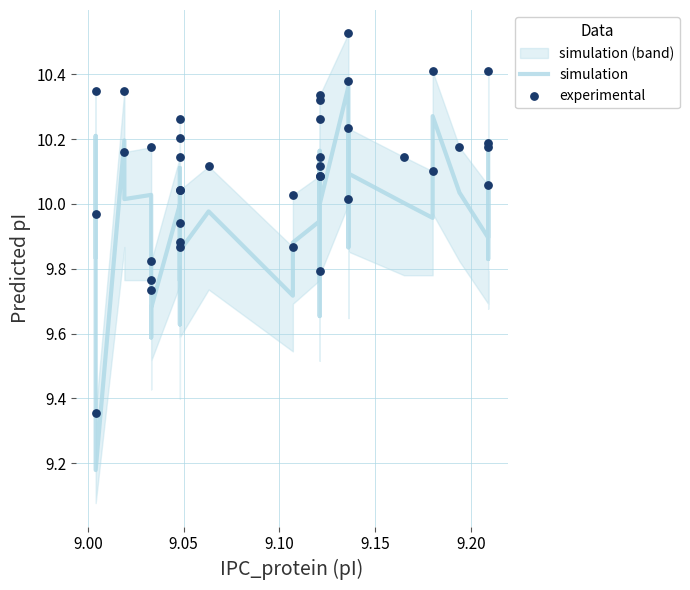

Is the value of experimental at 38 greater than the value of simulation at 9?

Yes